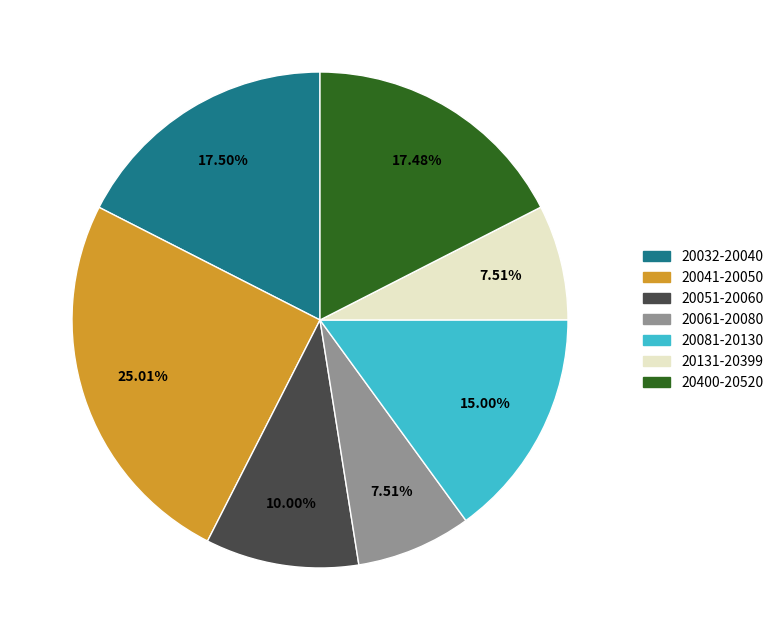

Which has a higher value, 20032-20040 or 20081-20130?

20032-20040